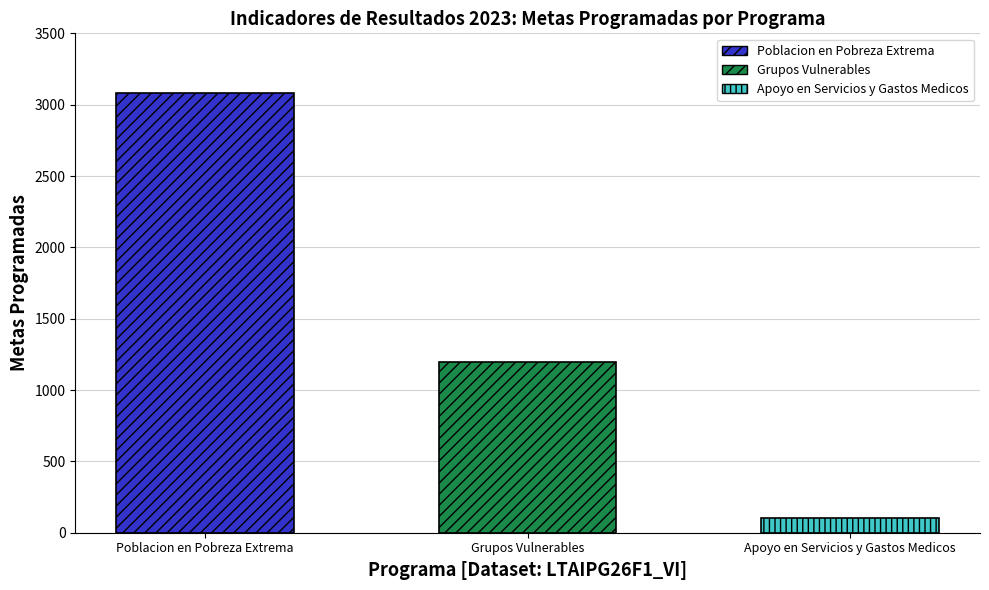

What is the approximate value of Grupos Vulnerables at Padron Apoyos, to the nearest 50?

1200